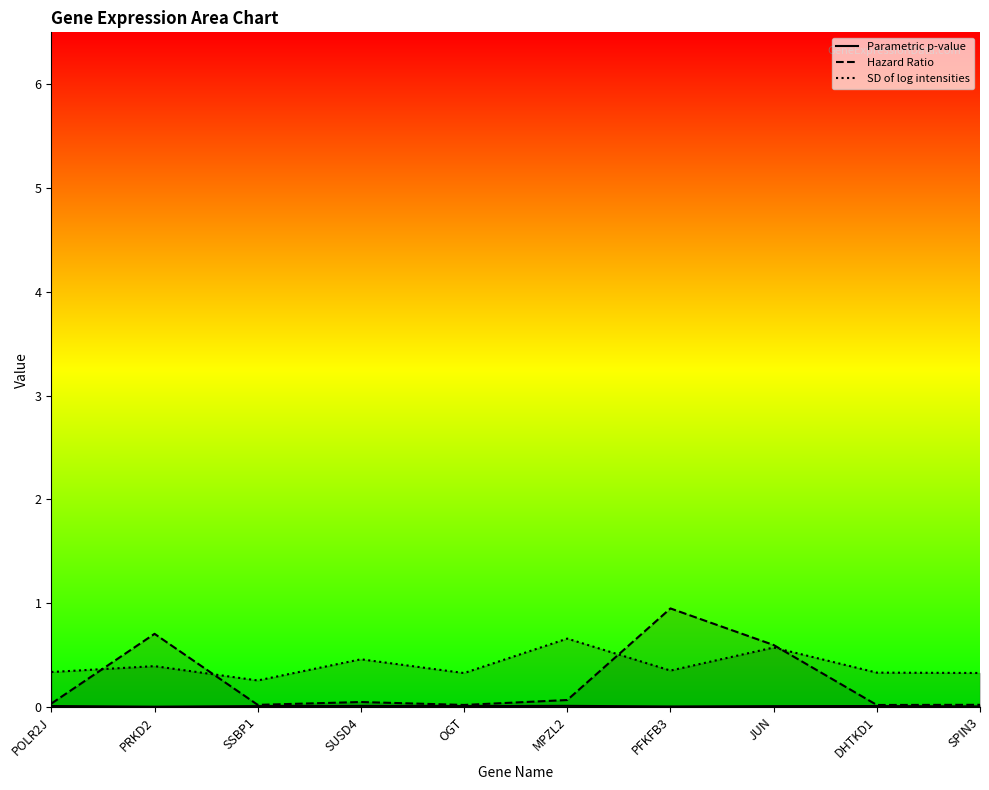

Which series has the widest spread of values?

Hazard Ratio